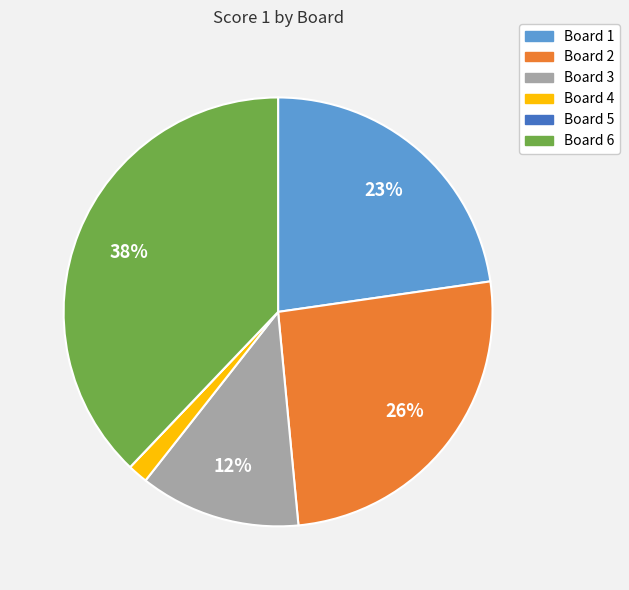

To the nearest percent, what is the difference between the Board 6 and Board 3 slice percentages?

26%